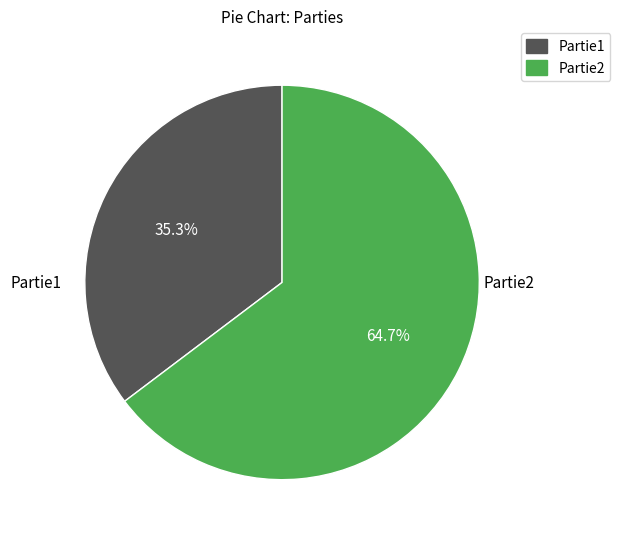

Is Partie1 the majority of the pie?

No